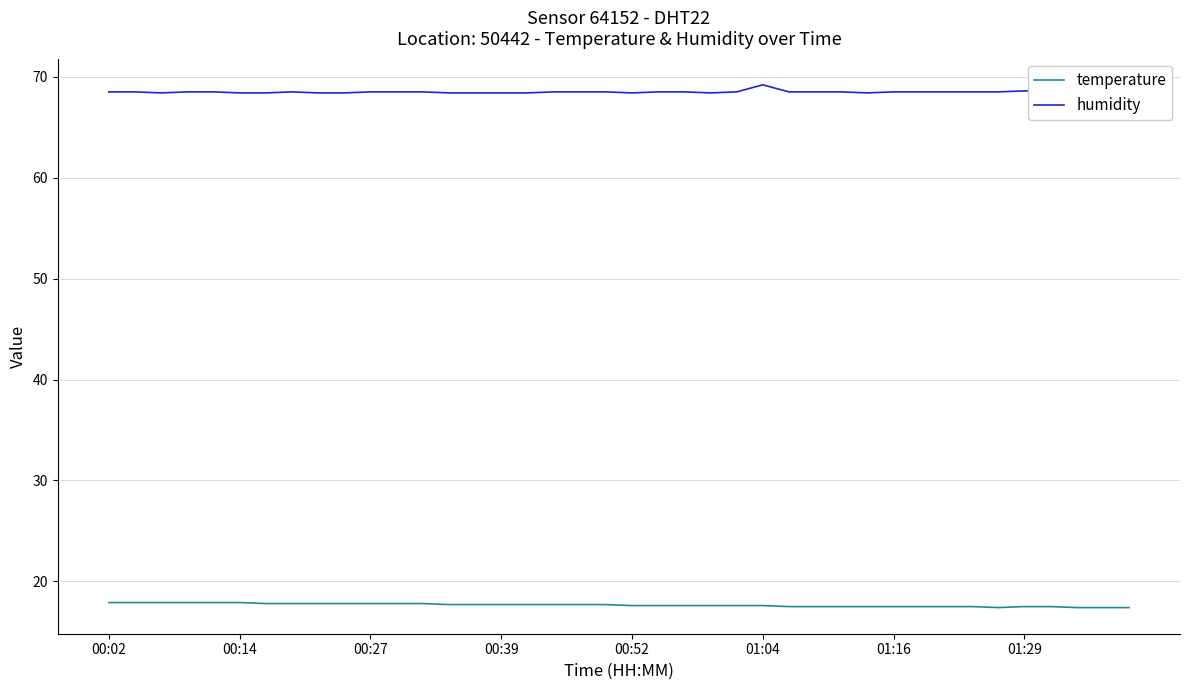

What is the smallest value displayed?

17.4